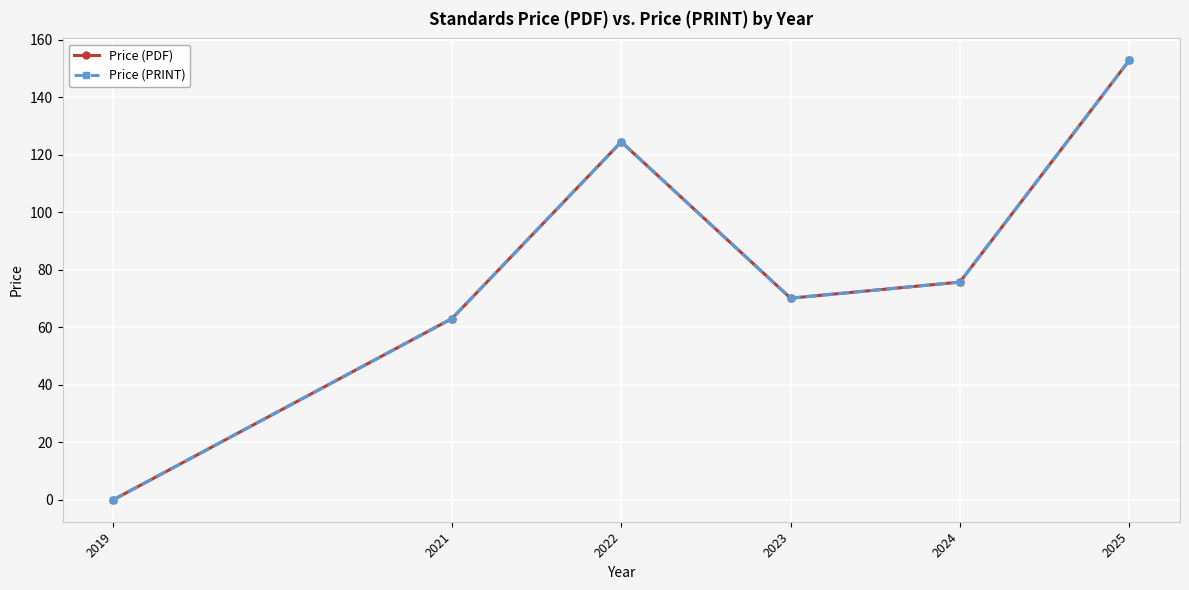

What is the sum of all Price (PDF) values?

486.0